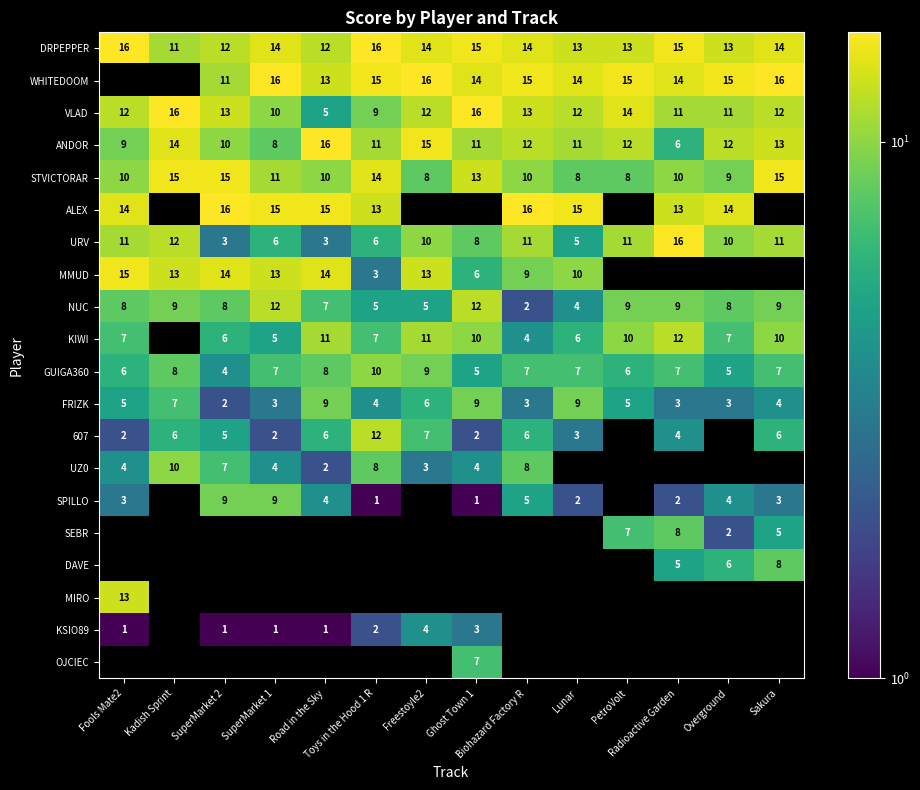

What is the difference between the maximum and minimum values in the ANDOR series?

10